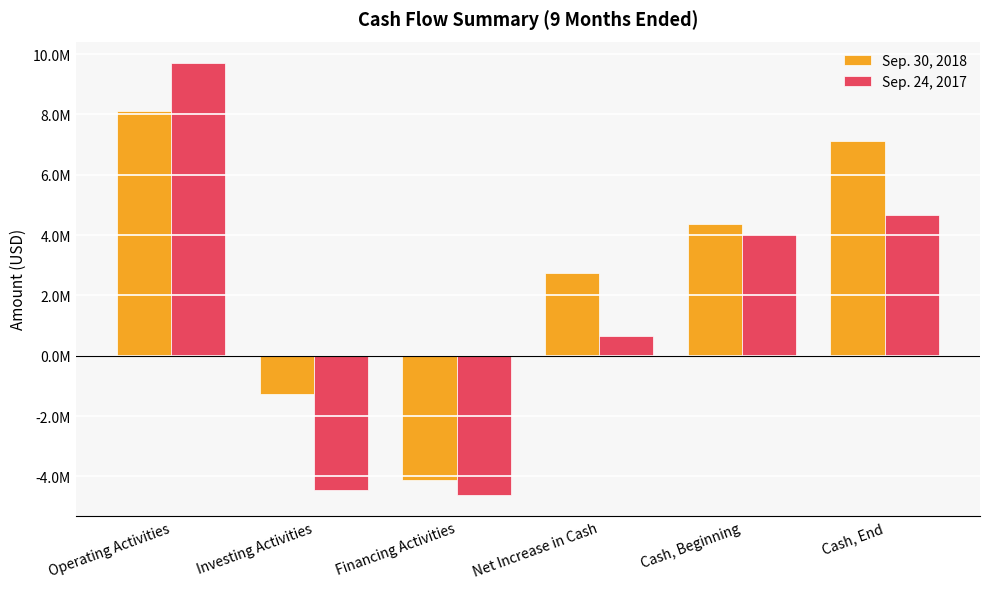

Reading left to right, what are all the values shown in this chart?

Sep. 30, 2018: Operating Activities=8126239	Investing Activities=-1276122	Financing Activities=-4111492	Net Increase in Cash=2738625	Cash, Beginning=4371156	Cash, End=7109781
Sep. 24, 2017: Operating Activities=9699650	Investing Activities=-4453861	Financing Activities=-4601424	Net Increase in Cash=644365	Cash, Beginning=4021126	Cash, End=4665491